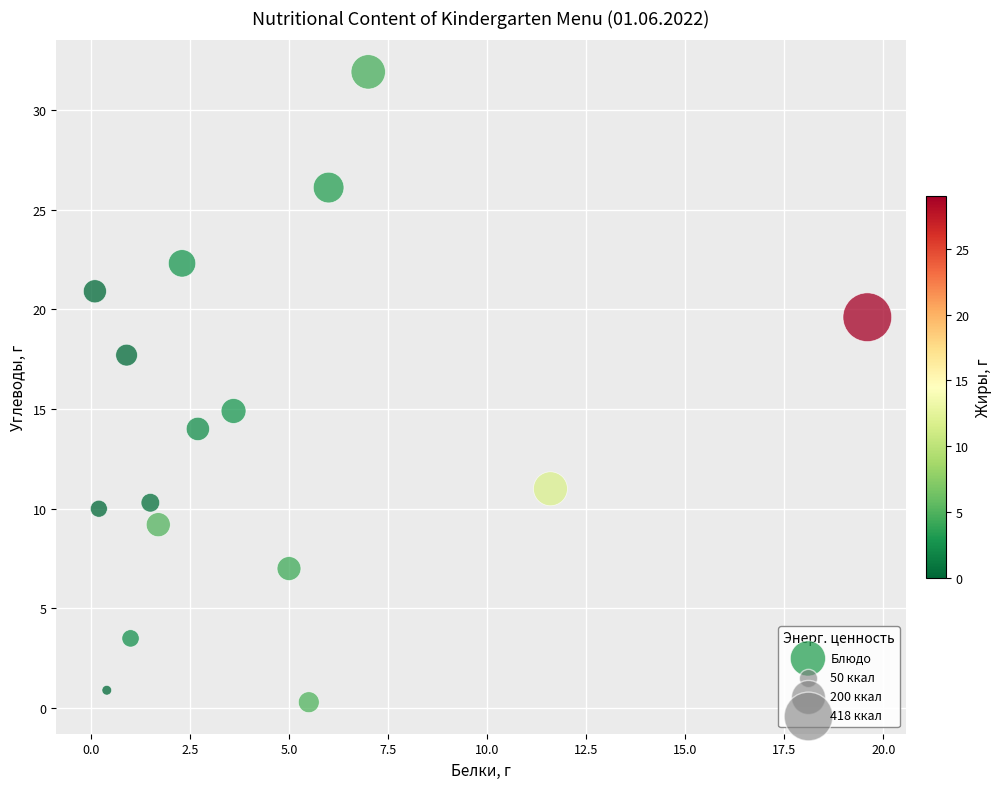

What Y value in the scatter plot is closest to 16?

14.9